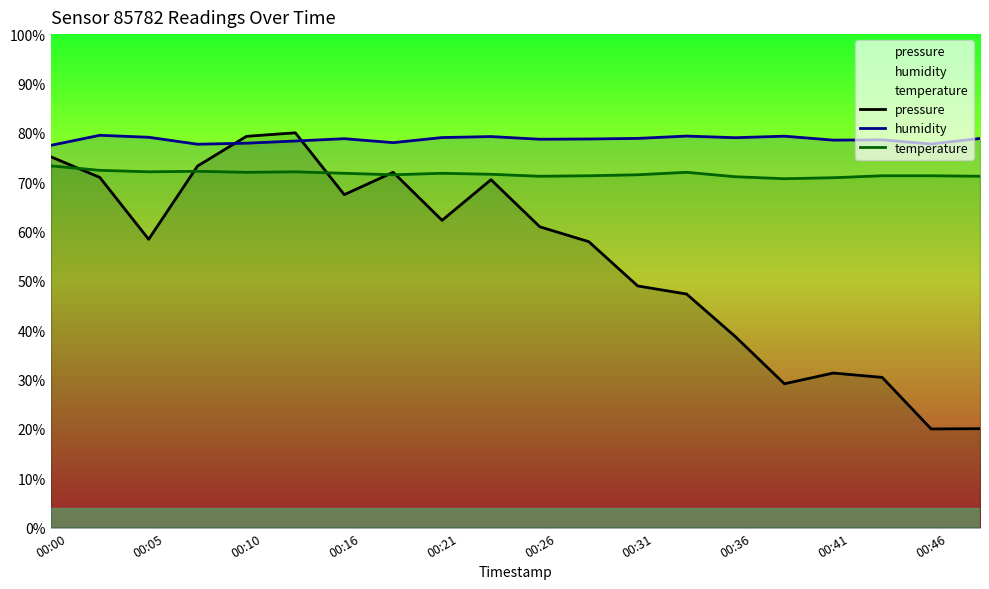

Reading left to right, transcribe all the data shown in this chart.

pressure: 75.1	71.0	58.4	73.3	79.3	80.0	67.5	72.0	62.3	70.5	61.0	57.9	49.0	47.3	38.7	29.2	31.3	30.4	20.0	20.1
humidity: 77.5	79.5	79.1	77.7	77.9	78.3	78.8	78.0	79.0	79.2	78.7	78.8	78.9	79.3	79.0	79.3	78.5	78.6	77.7	78.9
temperature: 73.3	72.4	72.1	72.2	72.0	72.1	71.8	71.5	71.8	71.6	71.2	71.3	71.5	72.0	71.1	70.7	70.9	71.3	71.3	71.2